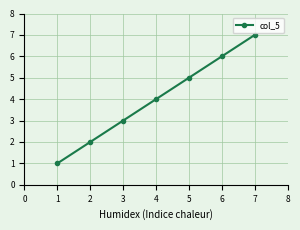

The chart shows a value of 1 at 1. True or false?

True